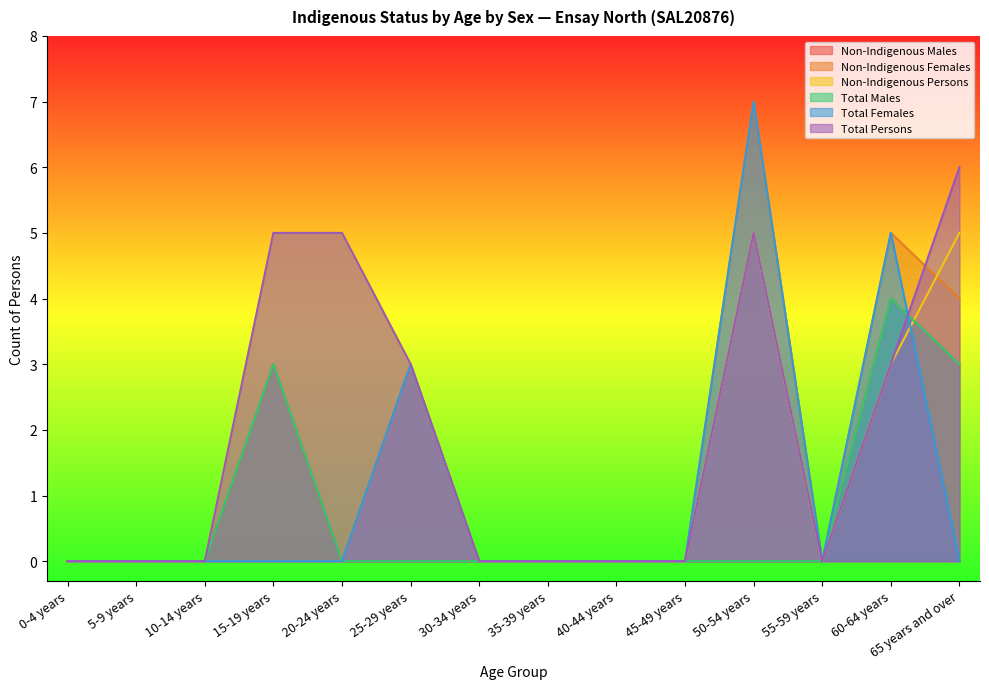

What is the difference between the second highest and second lowest values in the Total Persons series?

5